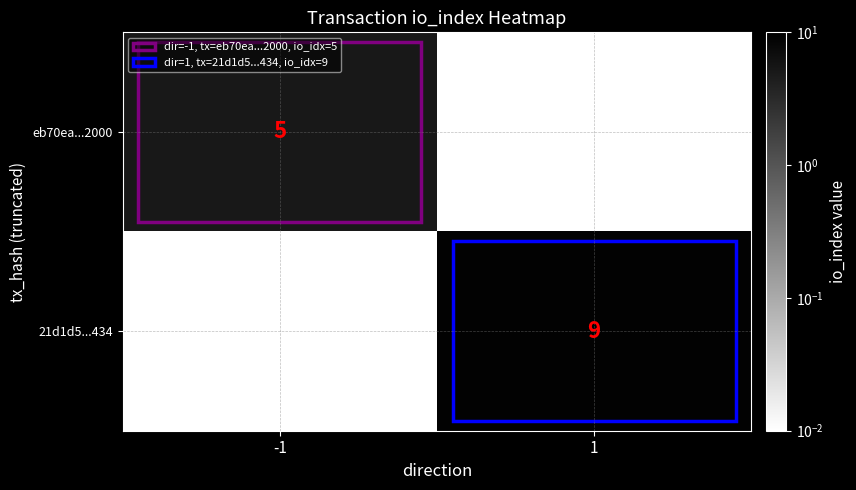

The value of eb70ea...2000 at -1 is 5.0. True or false?

True